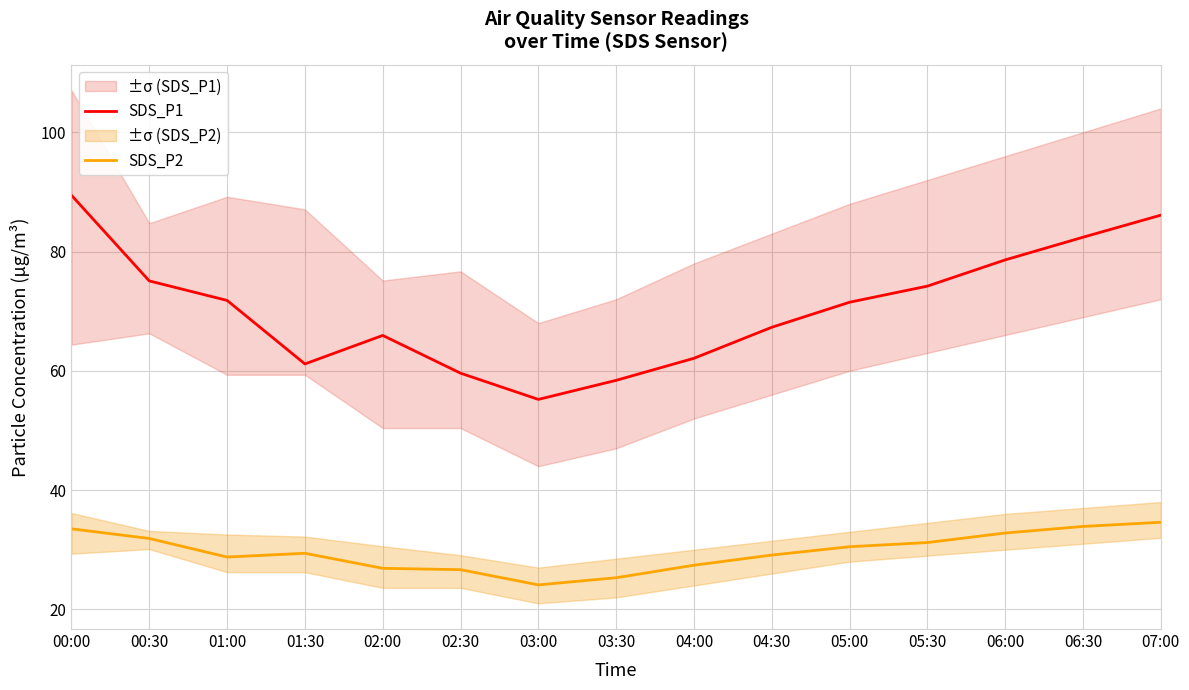

True or false: SDS_P2 and SDS_P1 cross at least once.

False